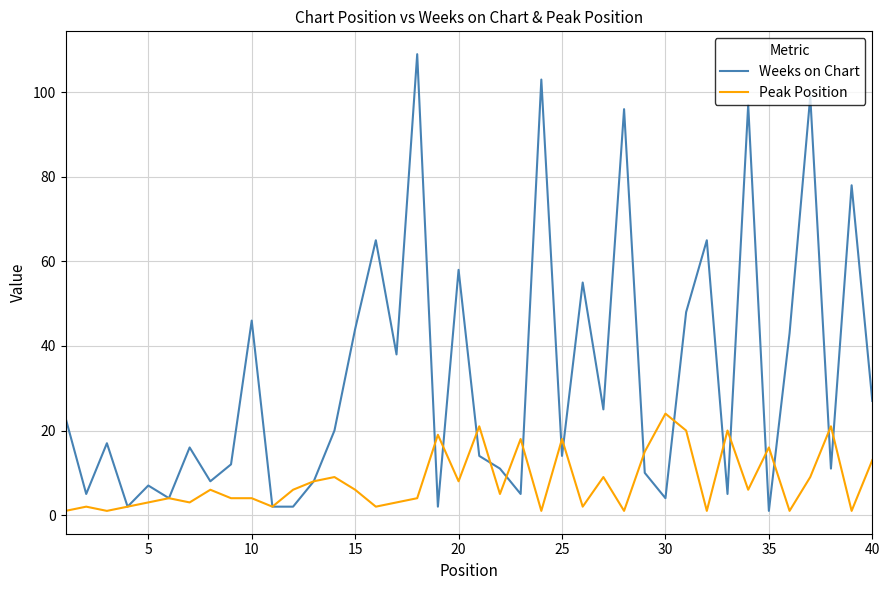

At how many categories does at least one series exceed 3?

38